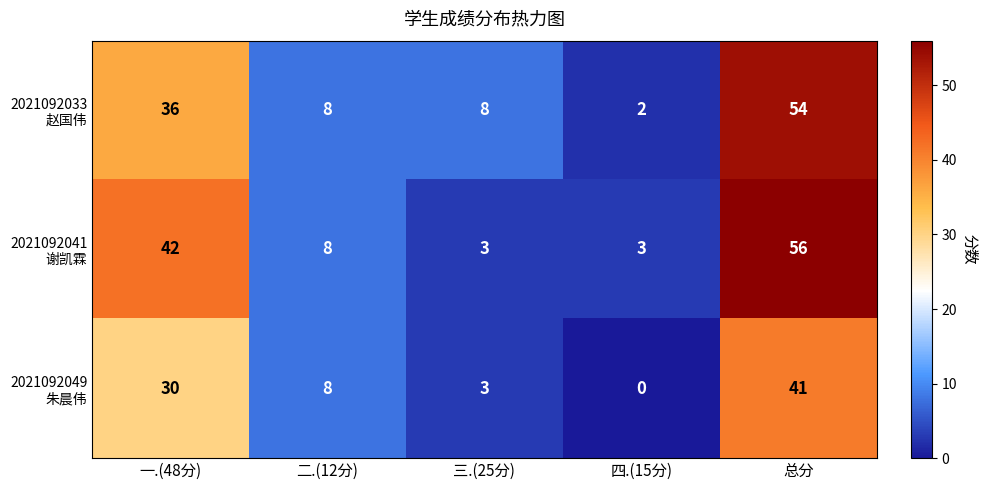

What is the maximum value shown in the chart?

56